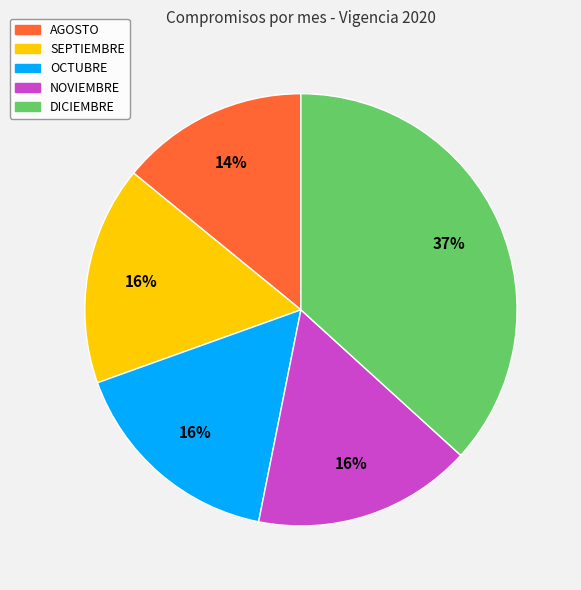

Is there any slice that represents more than half of the pie?

No